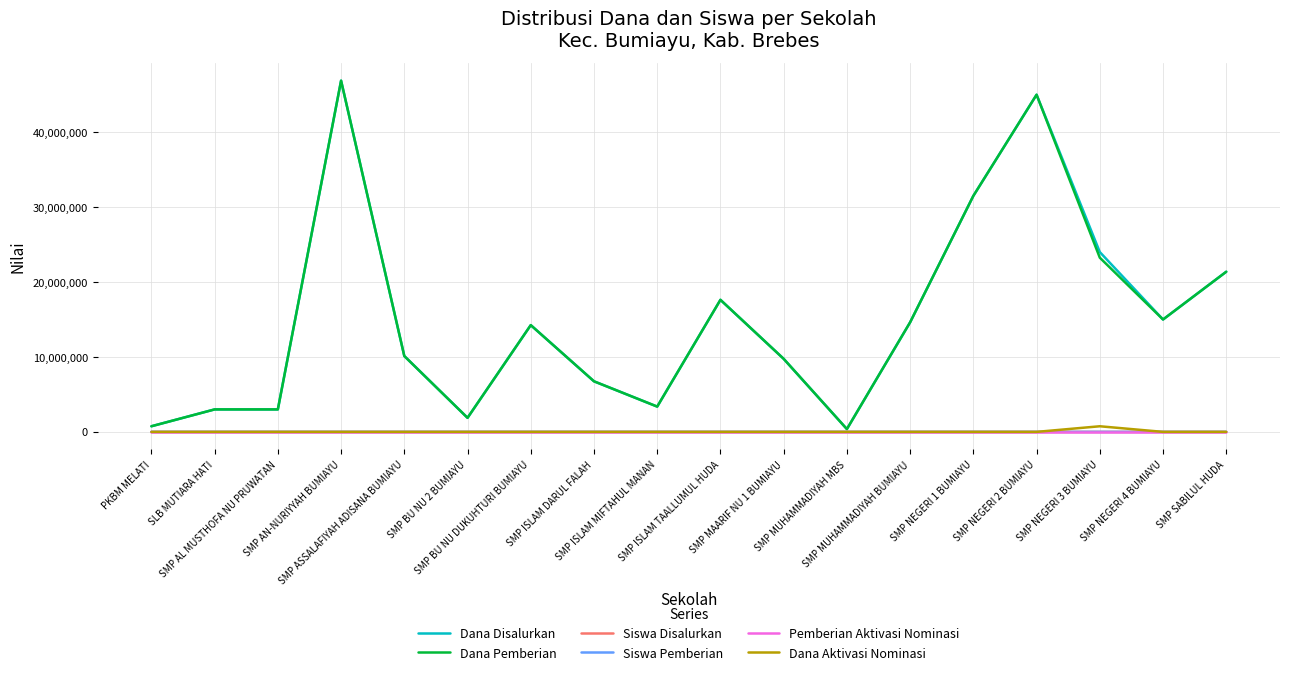

What is the highest value of the Siswa Pemberian series?

125